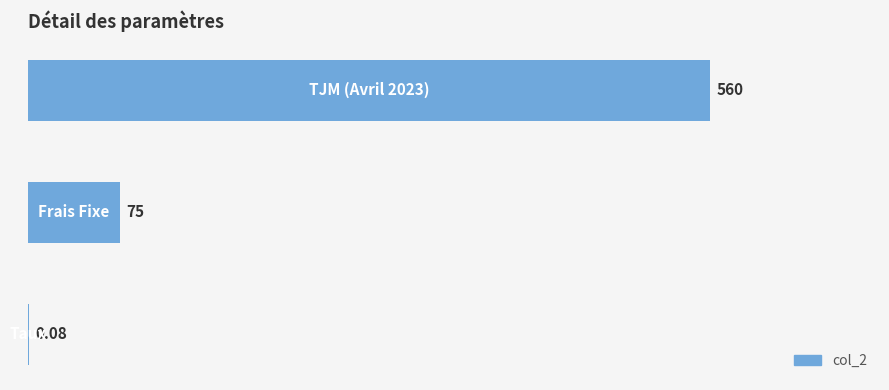

What is the minimum value shown in the chart?

0.1